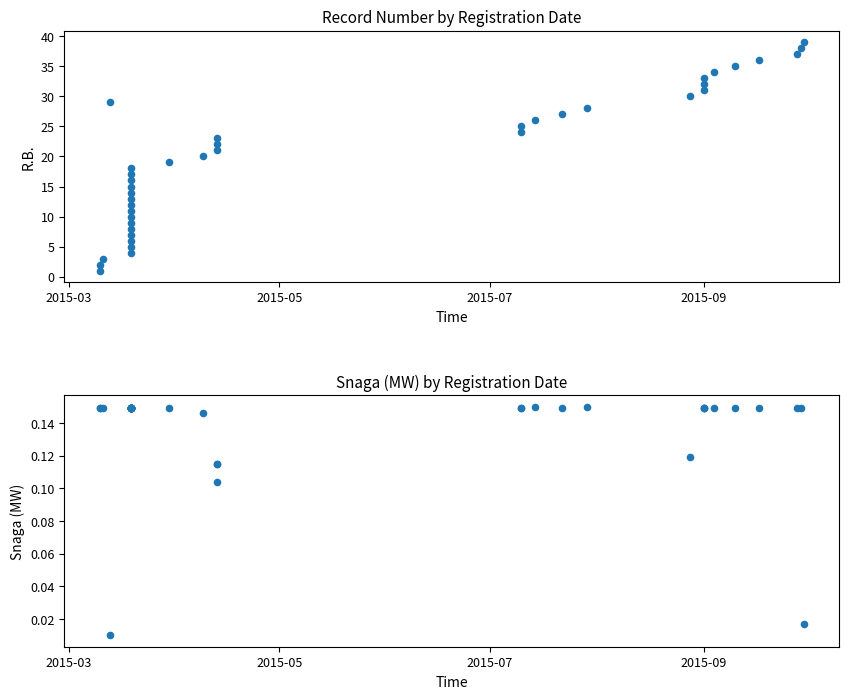

Is the value of R.B. (Record Number) at 17 greater than the value of Snaga (MW) at 23?

Yes